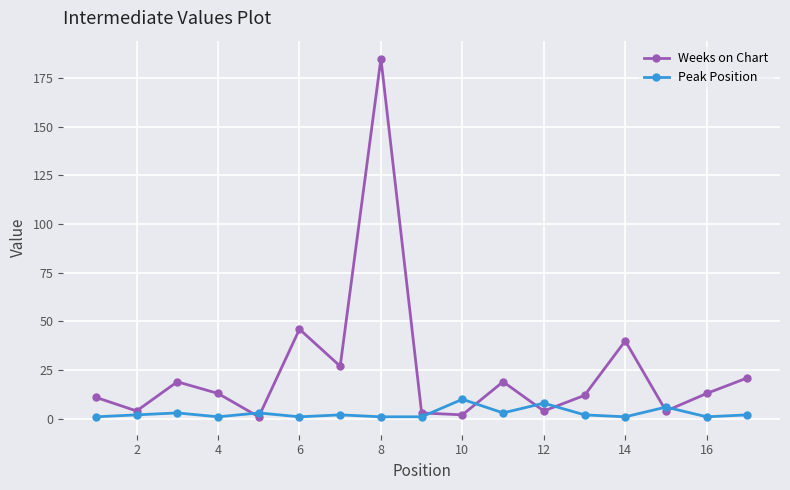

True or false: Peak Position and Weeks on Chart intersect in this chart.

True